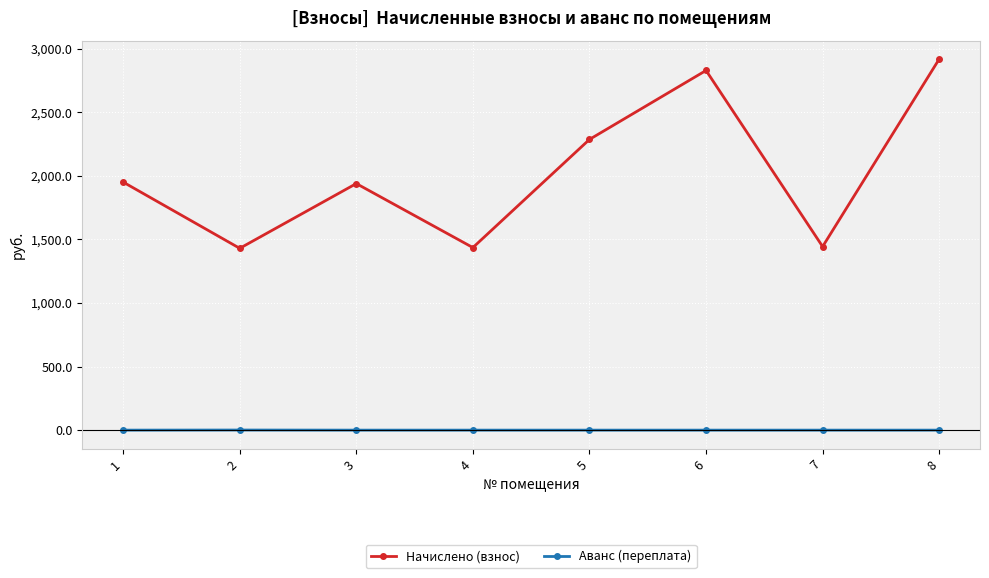

Which series has the largest total across all categories?

Начислено (взнос)